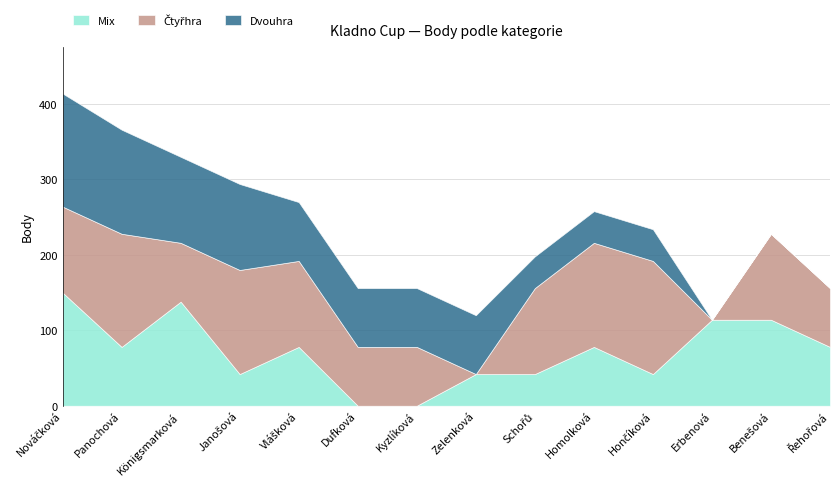

What is the sum of the Čtyřhra values at Benešová Jitka and Panochová Jana?

264